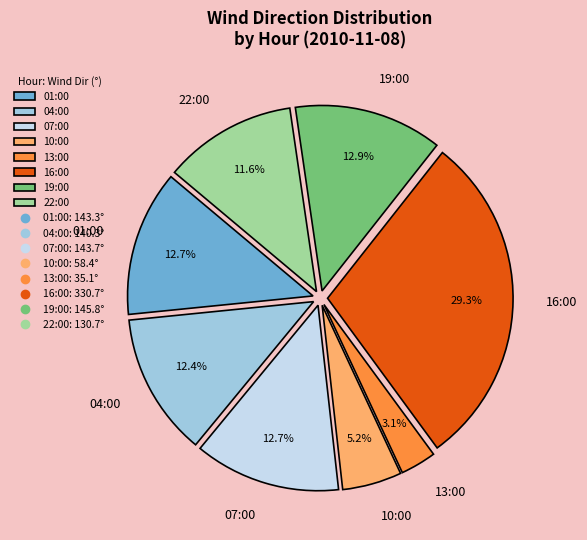

Which category has the smallest portion of the pie?

13:00